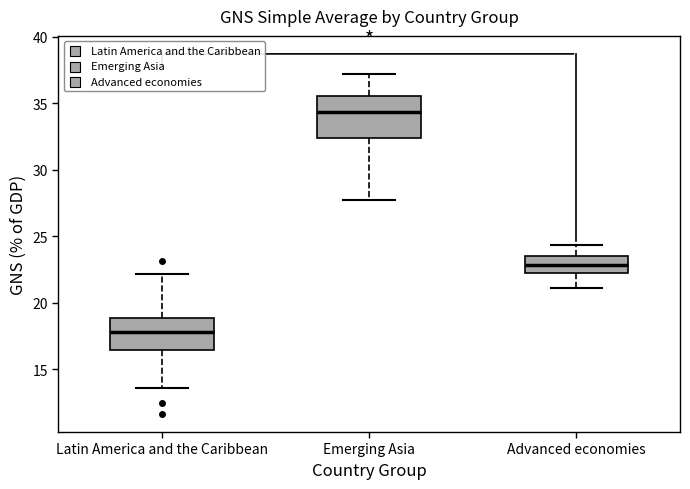

Where does the lower whisker of the box for Emerging Asia end on the y-axis? The values are not printed on the chart, so give them approximately, as read against the axis.

28.0